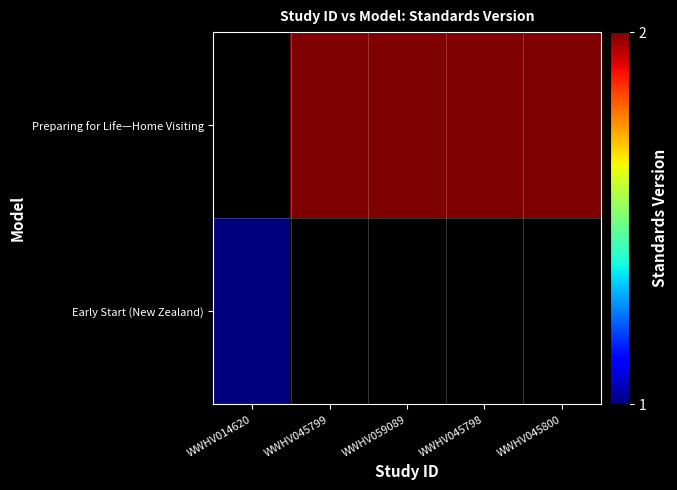

Which category has the lowest value in the Early Start (New Zealand) series?

WWHV014620